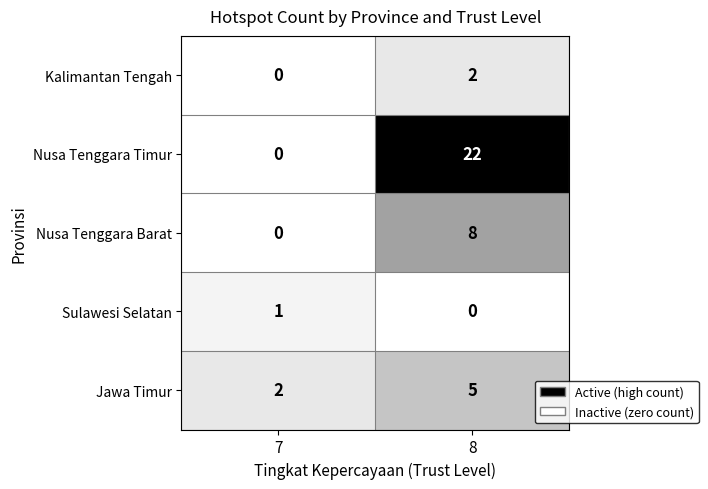

Reading right to left, extract all data points from this chart.

Kalimantan Tengah: 8=2	7=0
Nusa Tenggara Timur: 8=22	7=0
Nusa Tenggara Barat: 8=8	7=0
Sulawesi Selatan: 8=0	7=1
Jawa Timur: 8=5	7=2